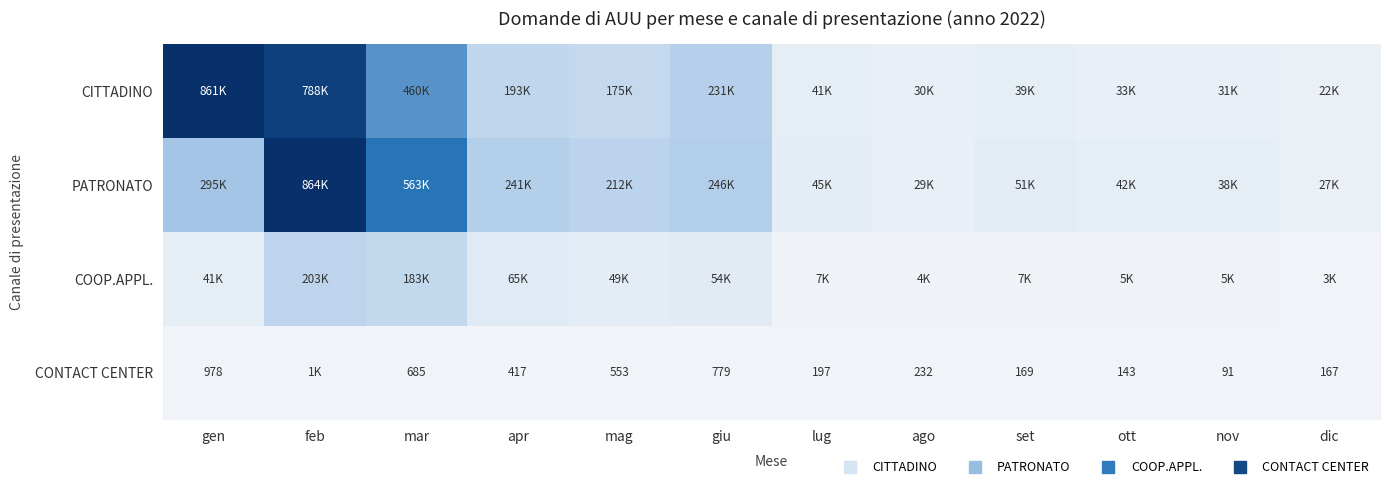

Which series has the largest range (max minus min)?

CITTADINO